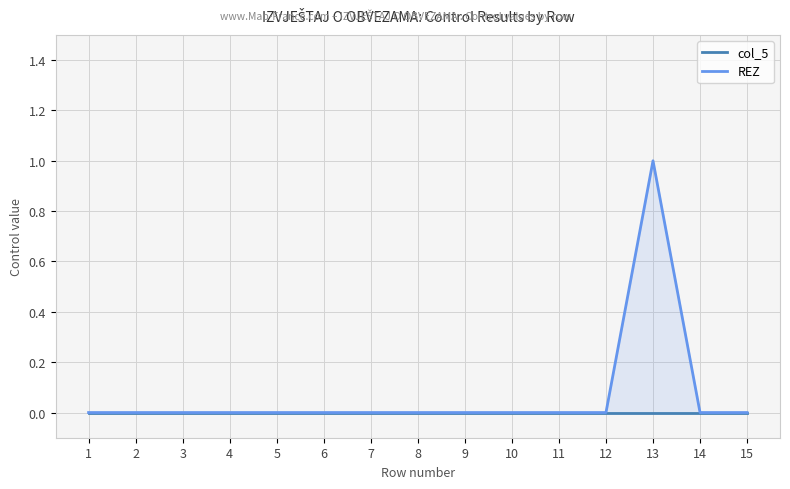

At which label is REZ closest to 0?

1